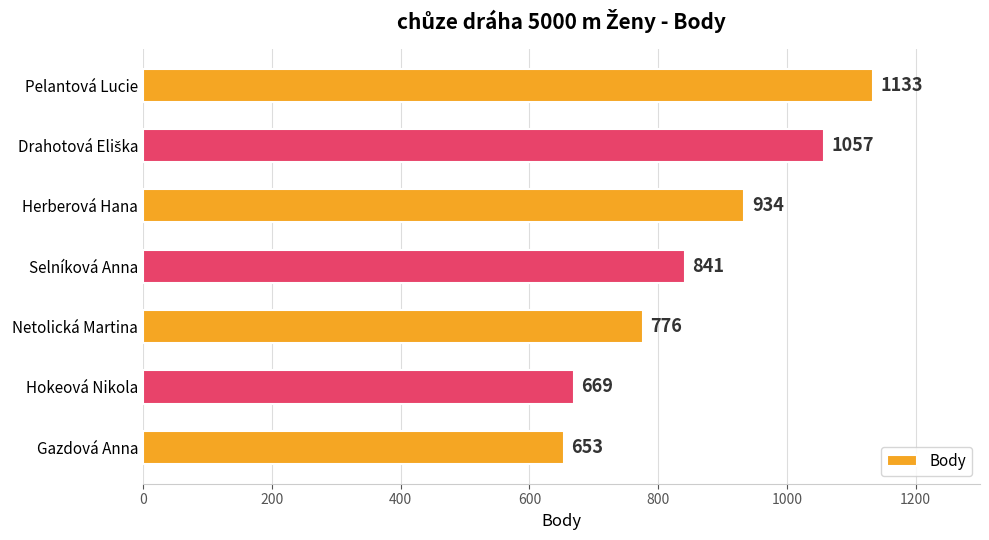

Reading bottom to top, transcribe all the data shown in this chart.

653	669	776	841	934	1057	1133